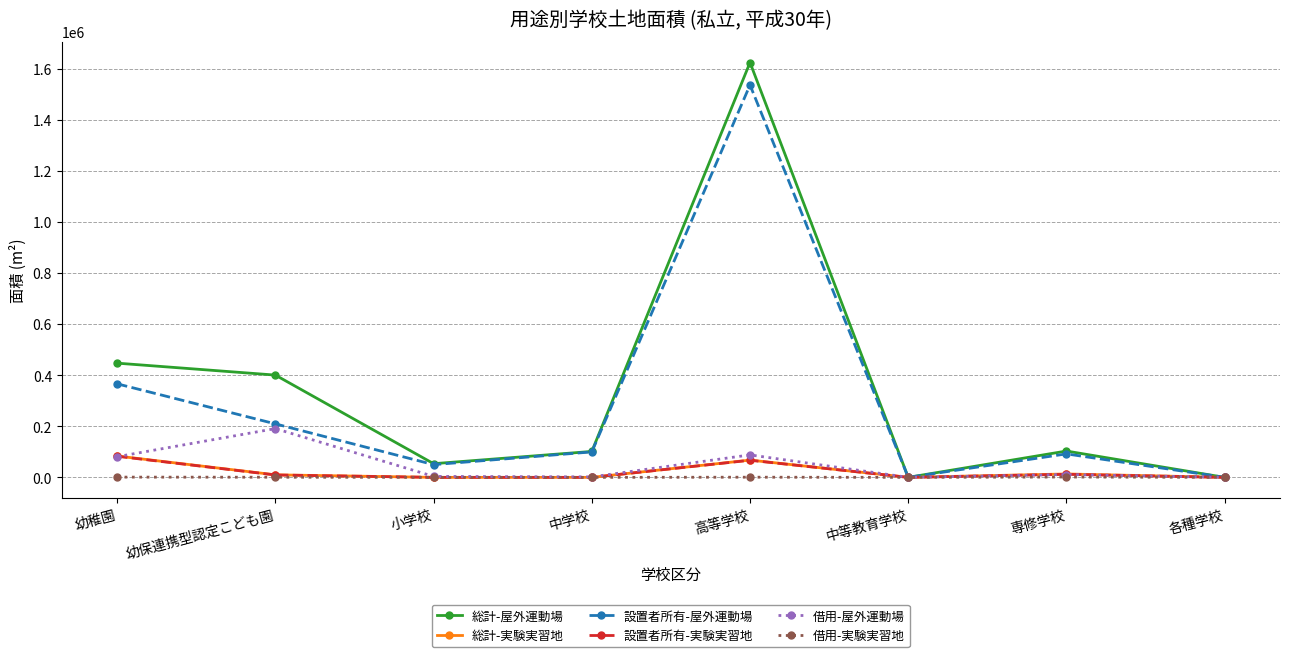

The 総計-屋外運動場 series shows 713681 at 各種学校. True or false?

False